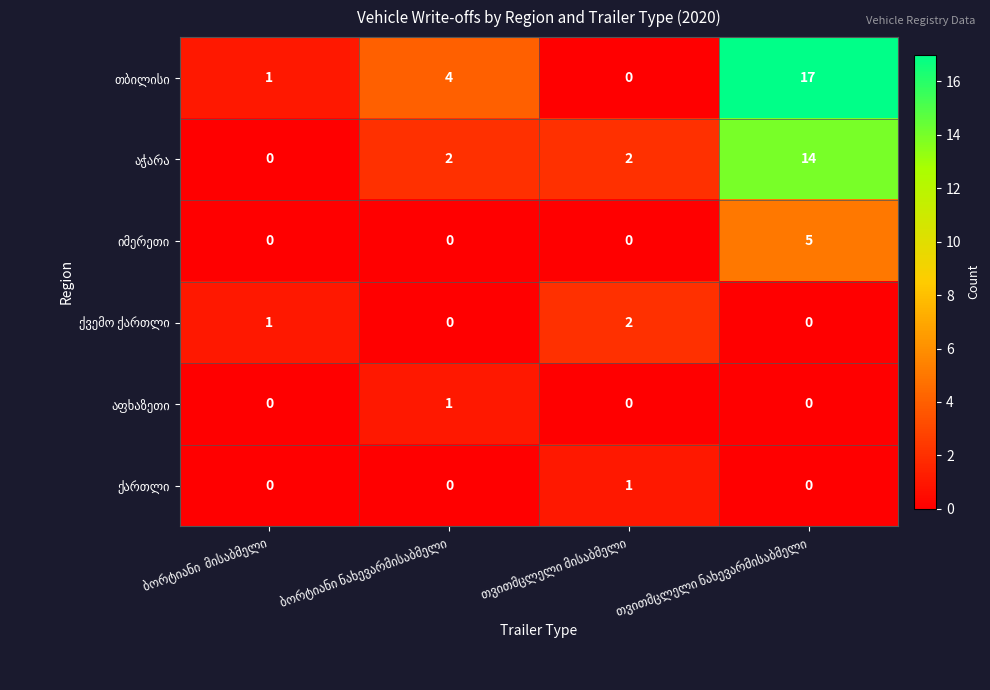

Is it true that აჭარა equals 2 at თვითმცლელი მისაბმელი?

True